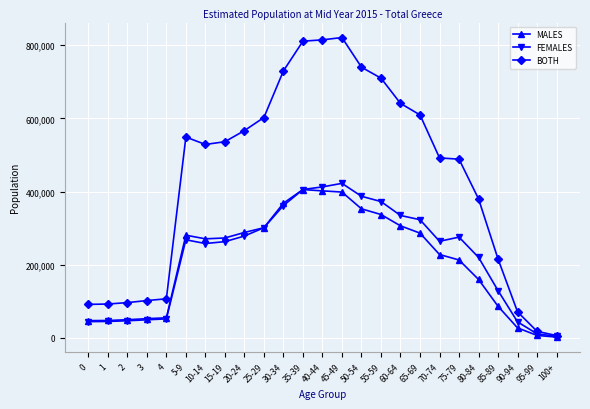

Which series has the largest range (max minus min)?

BOTH